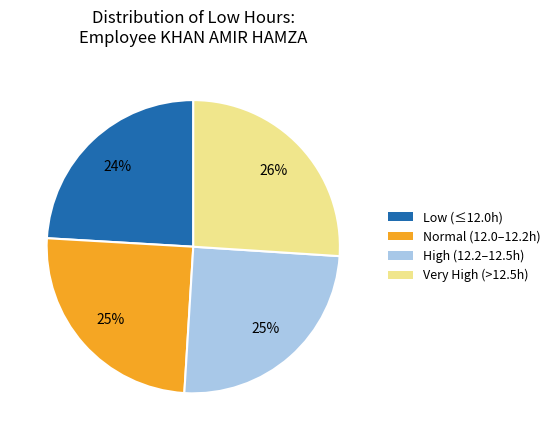

To the nearest percent, what is the difference between the largest and smallest slice percentages?

2%